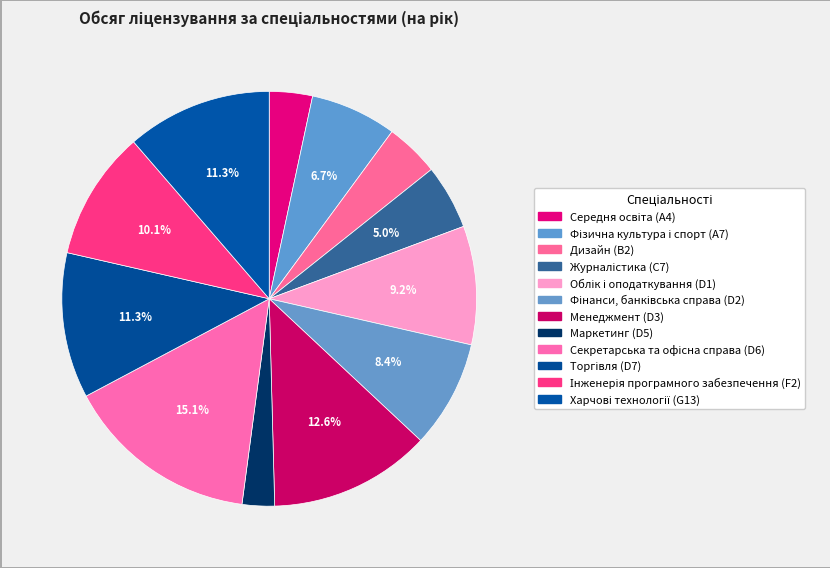

Is Маркетинг (D5) the majority of the pie?

No